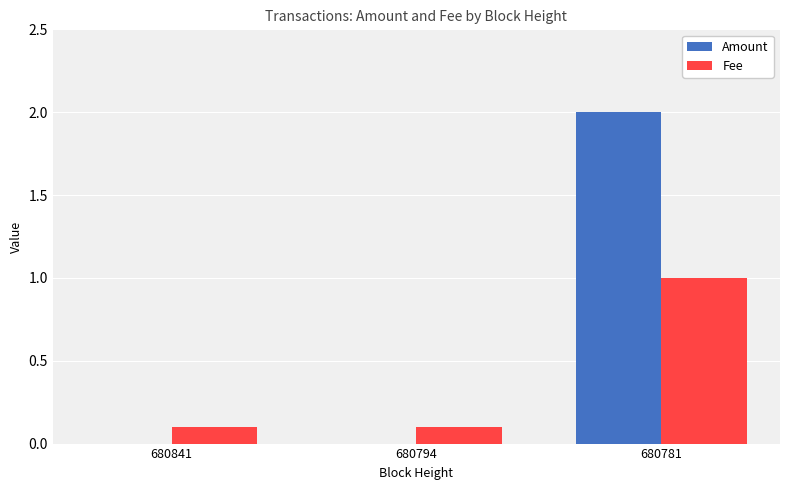

Read the Amount value at 680781.

2.0